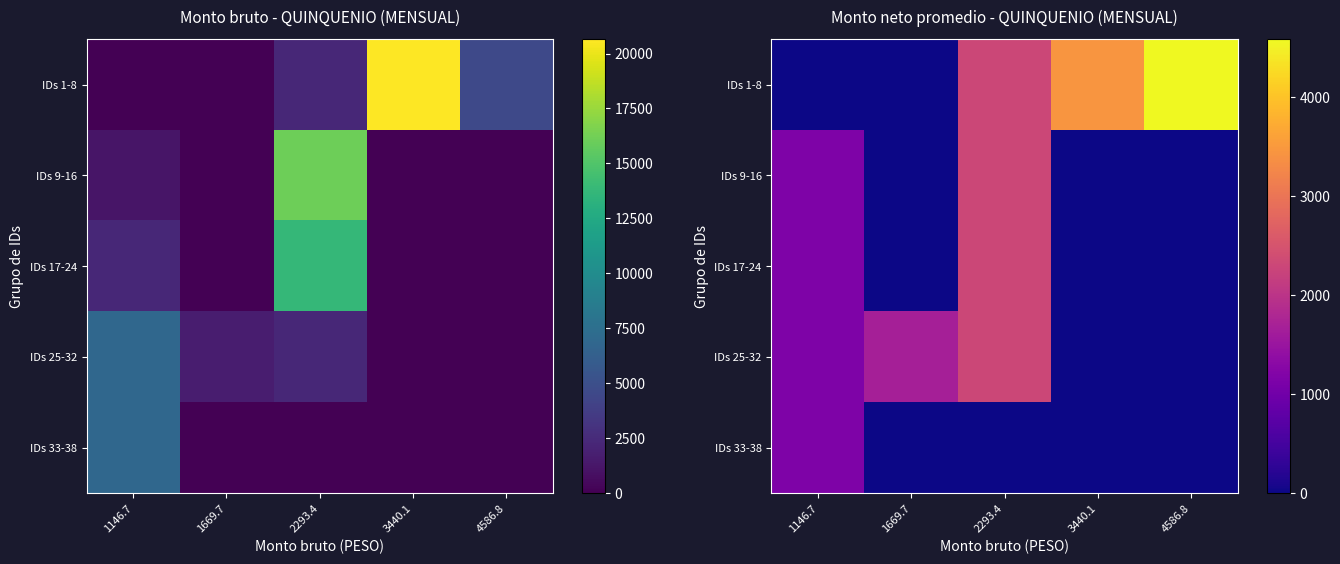

List the series in order of their peak value, highest first.

IDs 1-8, IDs 9-16, IDs 17-24, IDs 25-32, IDs 33-38